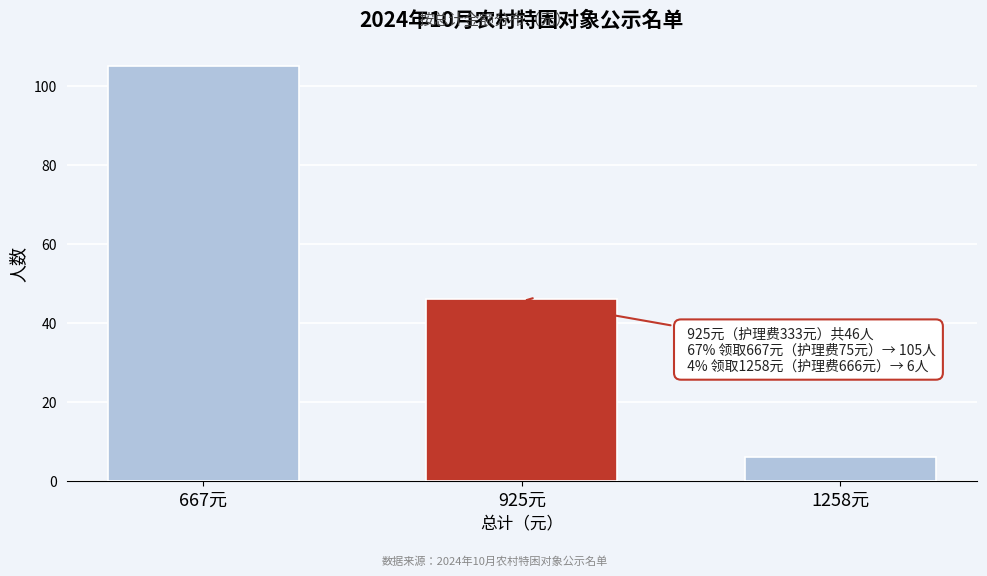

Reading left to right, what are all the values shown in this chart?

667元=105	925元=46	1258元=6